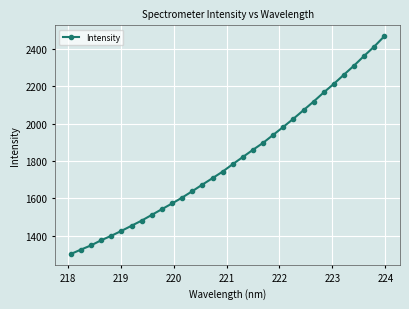

What is the value of the 28th point from the left?

2262.1